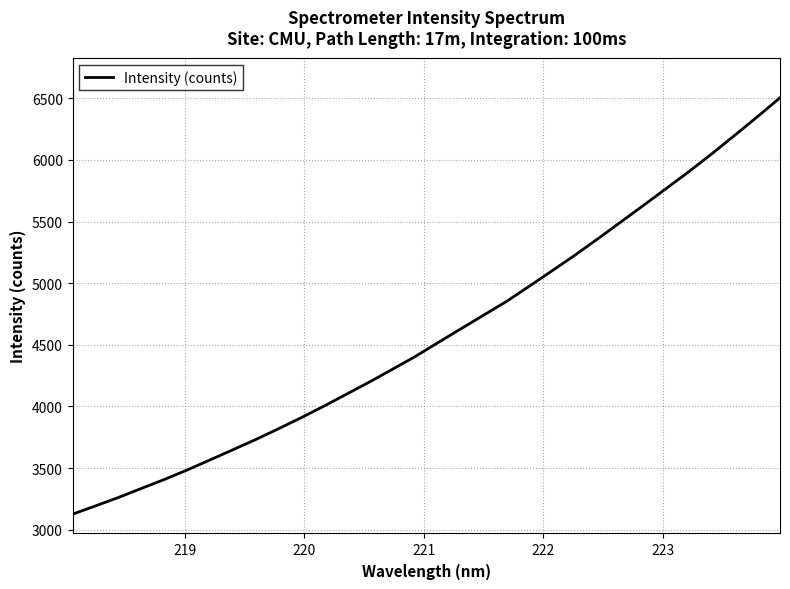

What is the difference between the maximum and minimum values?

3377.3